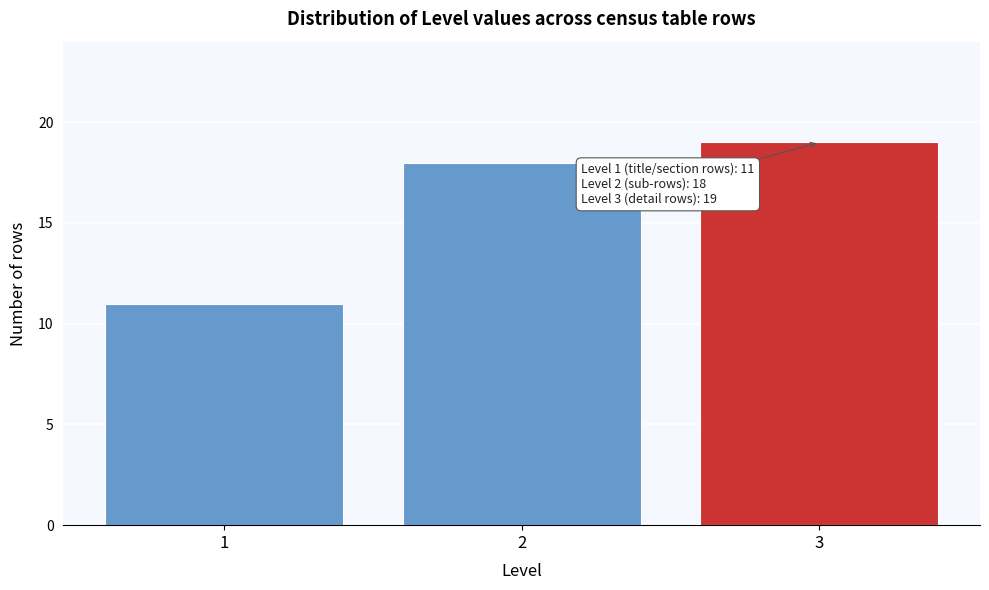

Over which range of the x-axis is the bar tallest?

2.5 to 3.5